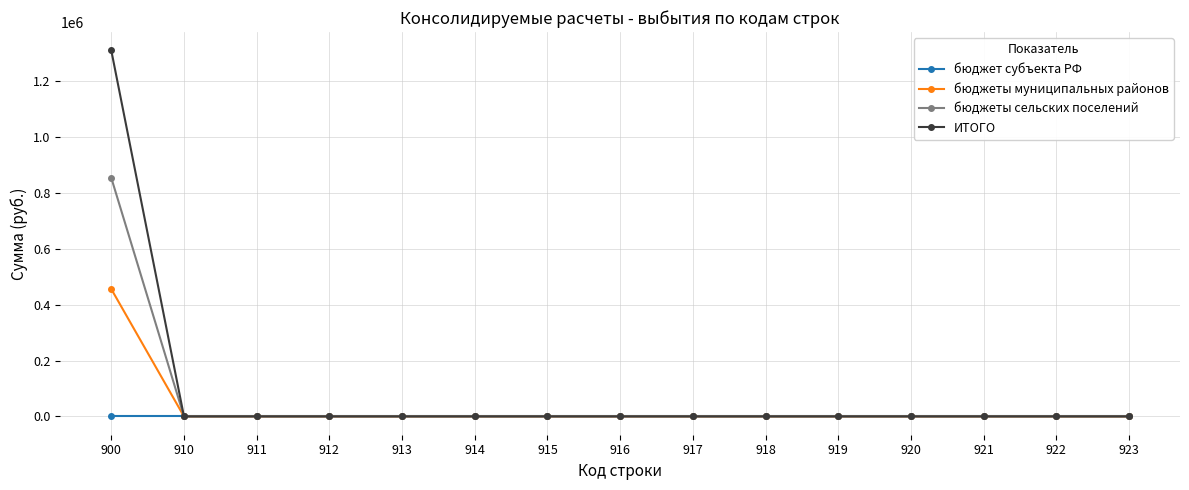

Does the chart display data point markers on the line(s)?

Yes